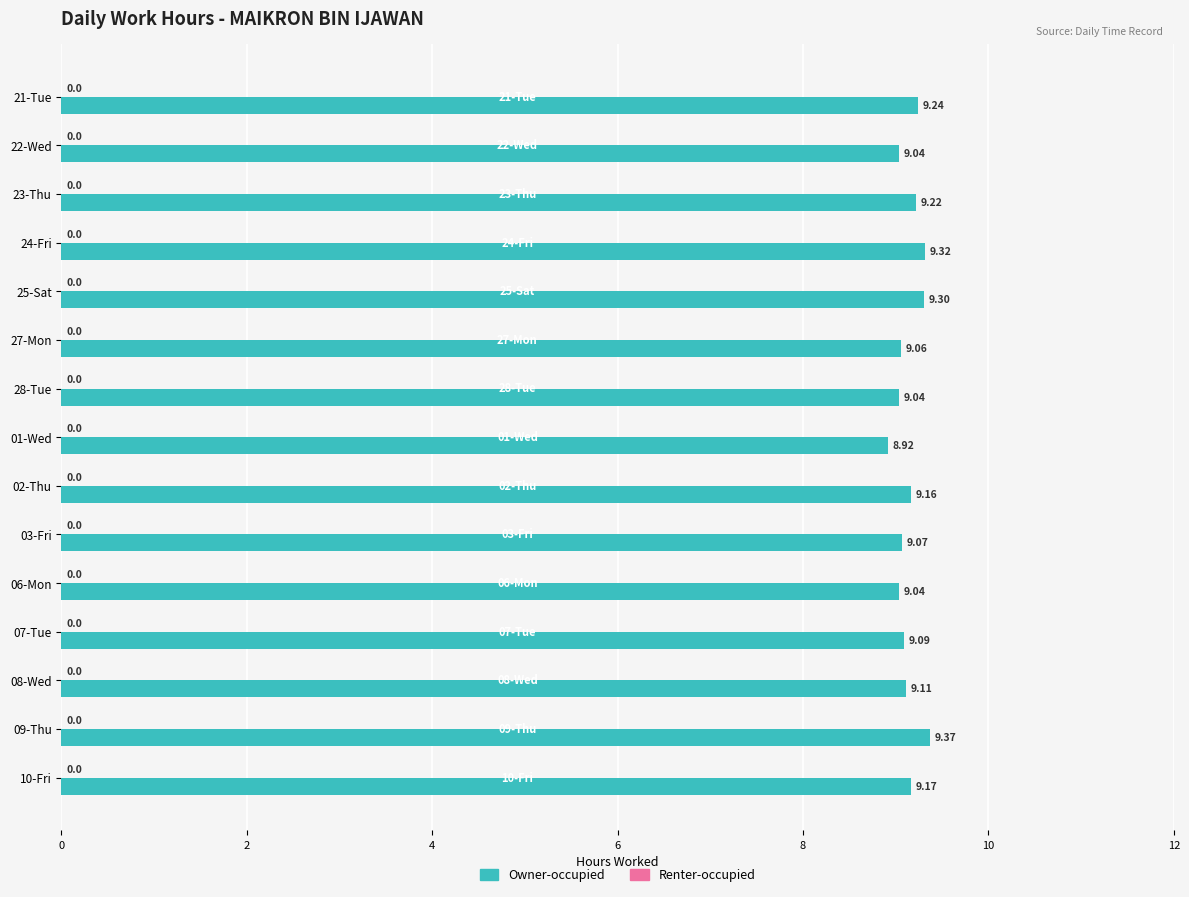

Does the chart contain any negative values?

No